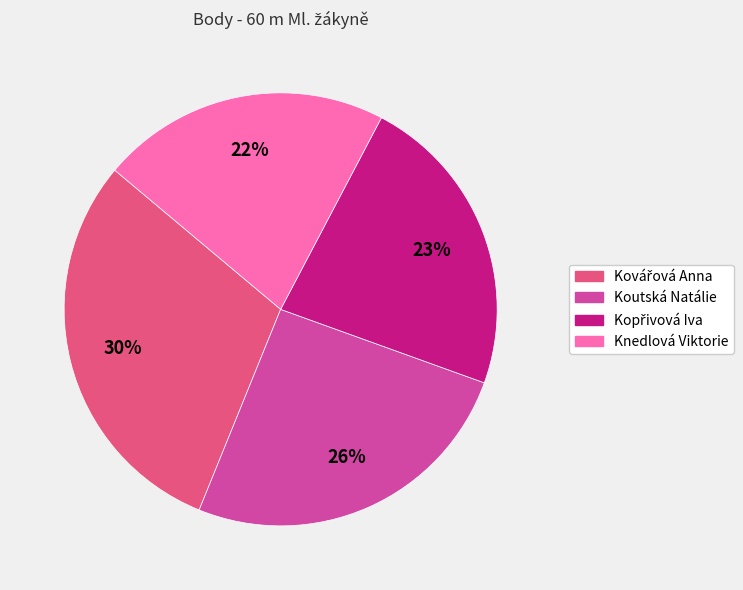

What percentage is the Koutská Natálie slice, to the nearest percent?

26%